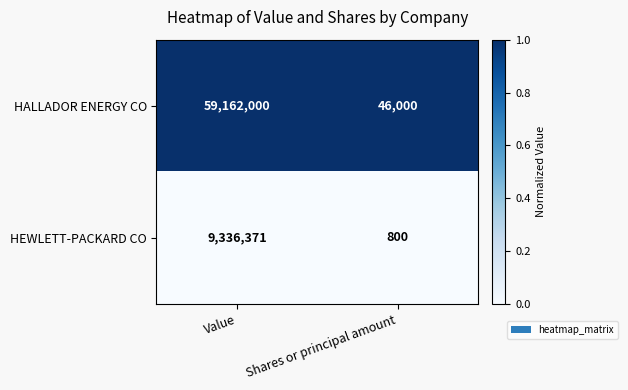

Reading left to right, list all the values displayed in this chart.

HALLADOR ENERGY CO: 59162000	46000
HEWLETT-PACKARD CO: 9336371	800